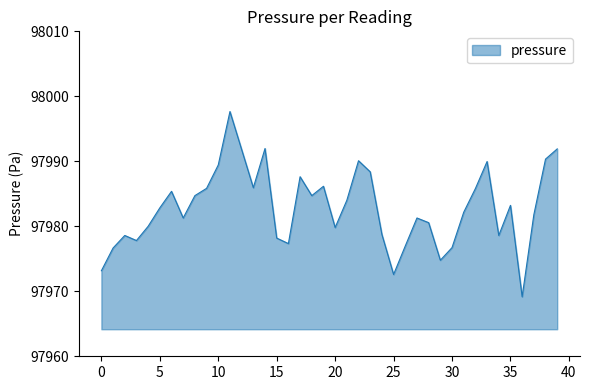

What is the greatest value displayed?

97997.7